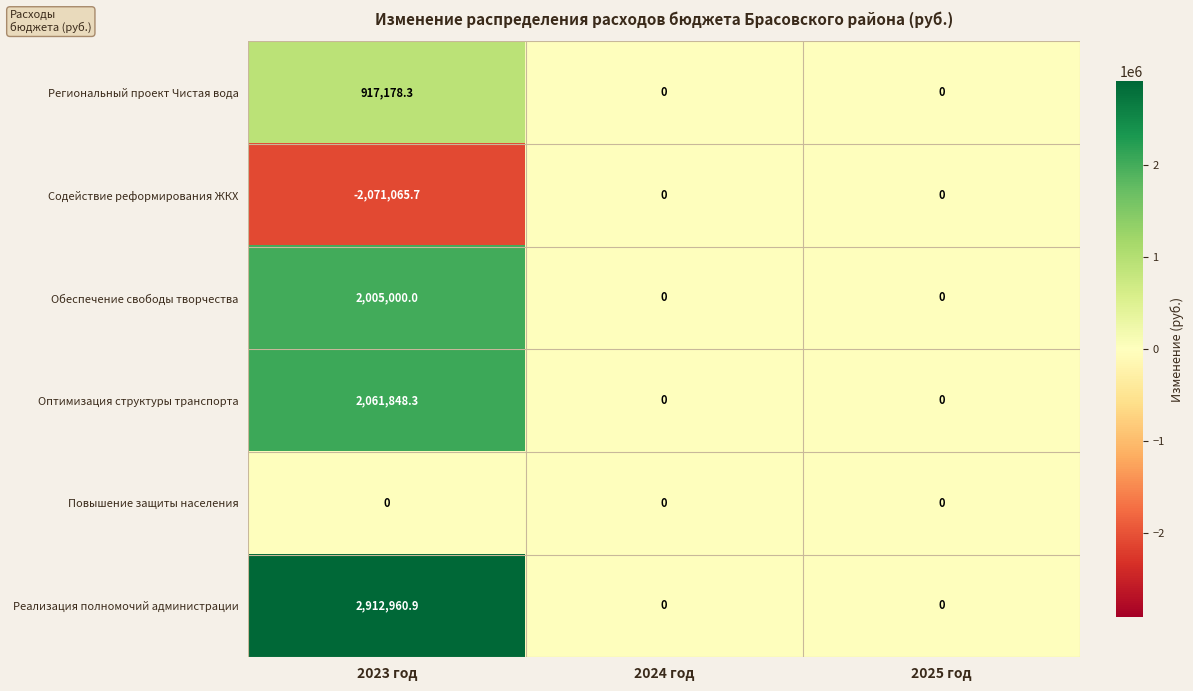

Reading left to right, extract all data points from this chart.

Региональный проект Чистая вода: 2023 год=917178.3	2024 год=0.0	2025 год=0.0
Содействие реформирования ЖКХ: 2023 год=-2071065.7	2024 год=0.0	2025 год=0.0
Обеспечение свободы творчества: 2023 год=2005000.0	2024 год=0.0	2025 год=0.0
Оптимизация структуры транспорта: 2023 год=2061848.3	2024 год=0.0	2025 год=0.0
Повышение защиты населения: 2023 год=0.0	2024 год=0.0	2025 год=0.0
Реализация полномочий администрации: 2023 год=2912960.9	2024 год=0.0	2025 год=0.0